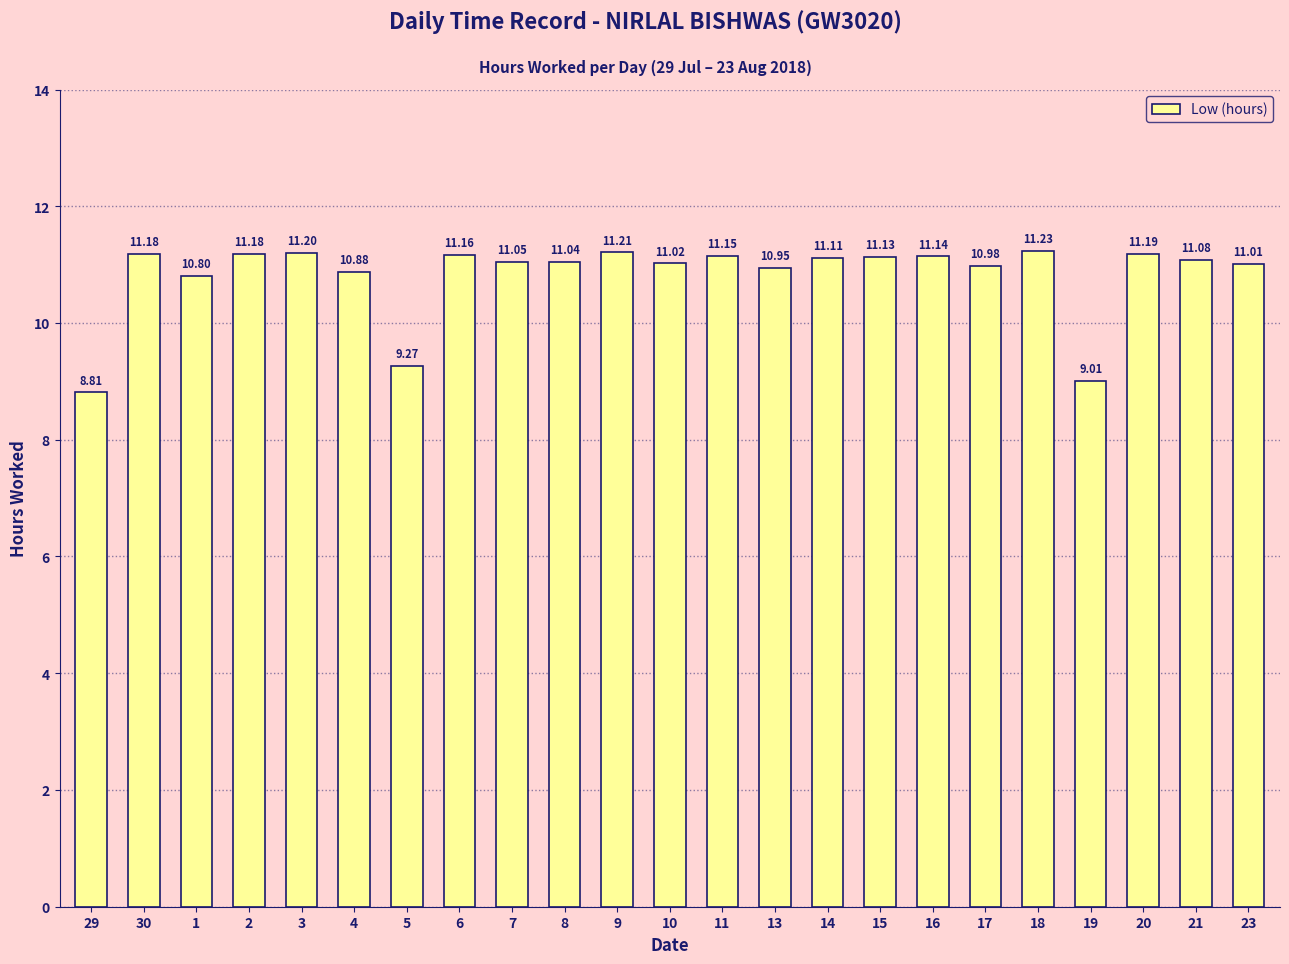

What is the sum of the values at 16 and 21?

22.2